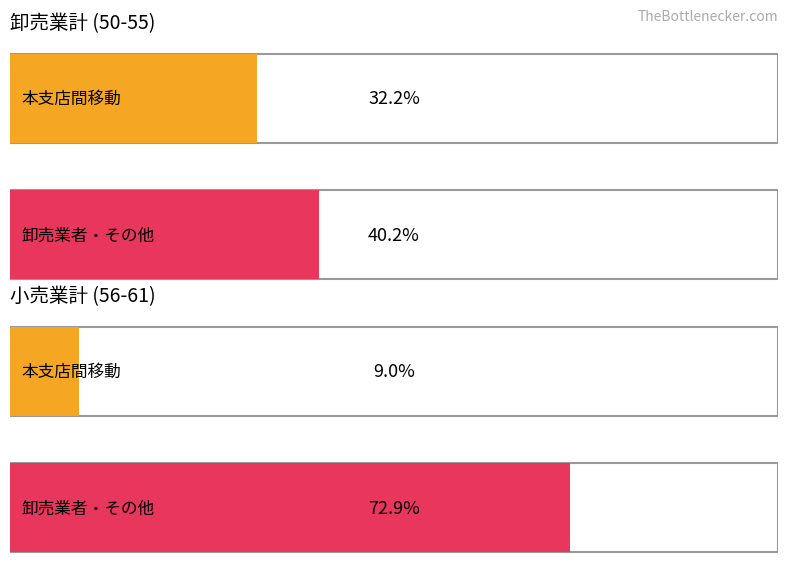

Reading left to right, extract all data points from this chart.

Average utilization: 32.2	9.0
Maximum utilization: 40.2	72.9